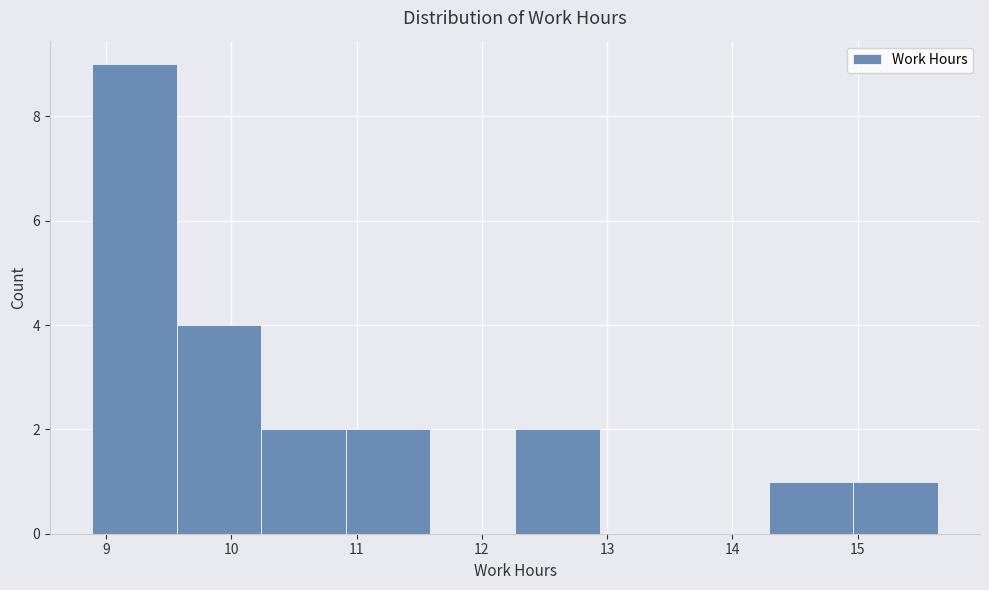

How tall is the bar that spans 10.9 to 11.6 on the x-axis? Neither the bar edges nor the heights are printed on the chart, so give them approximately, as read against the axes.

2